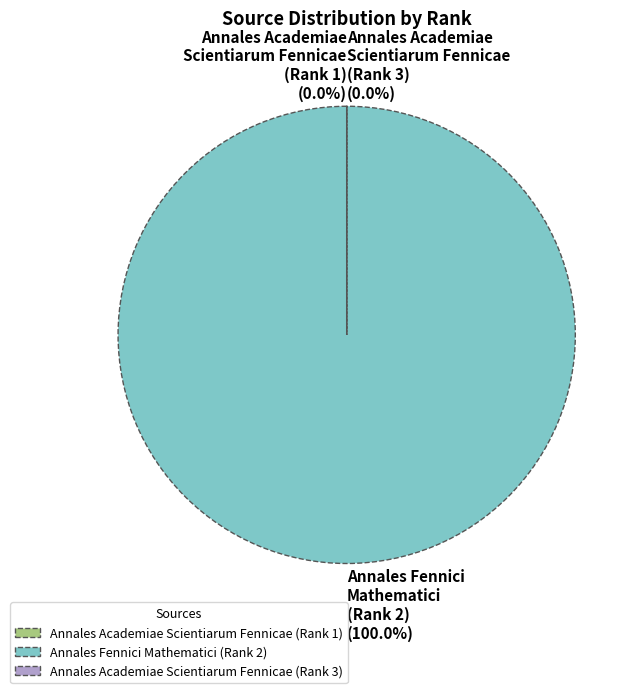

Is it true that Annales Fennici
Mathematici
(Rank 2) is 94% of the pie?

False